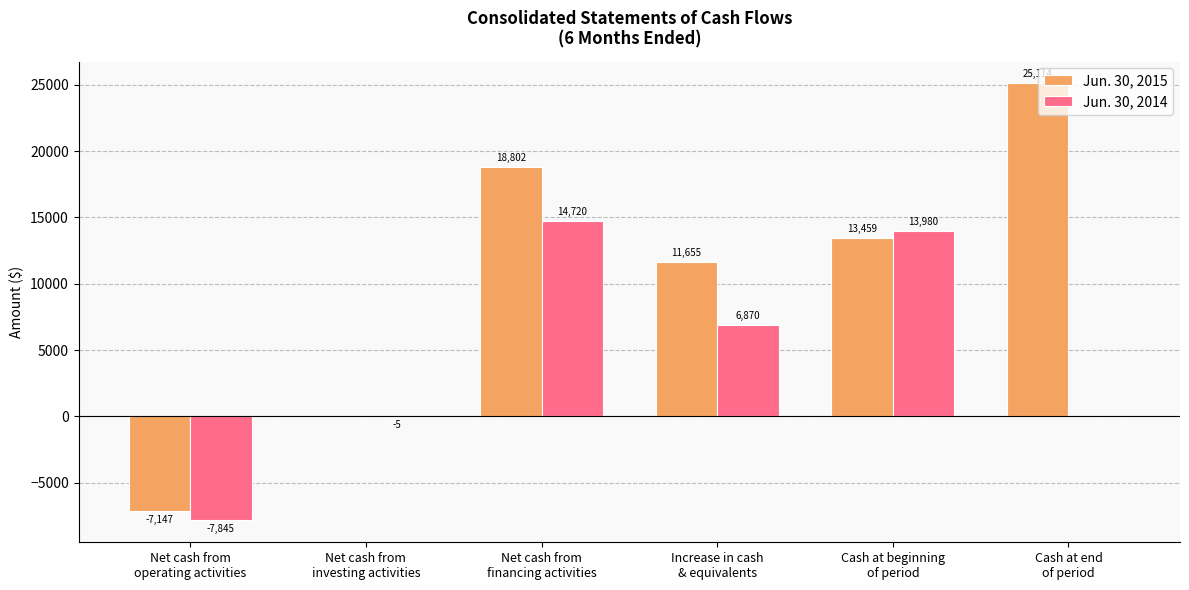

What is the greatest value displayed?

25114